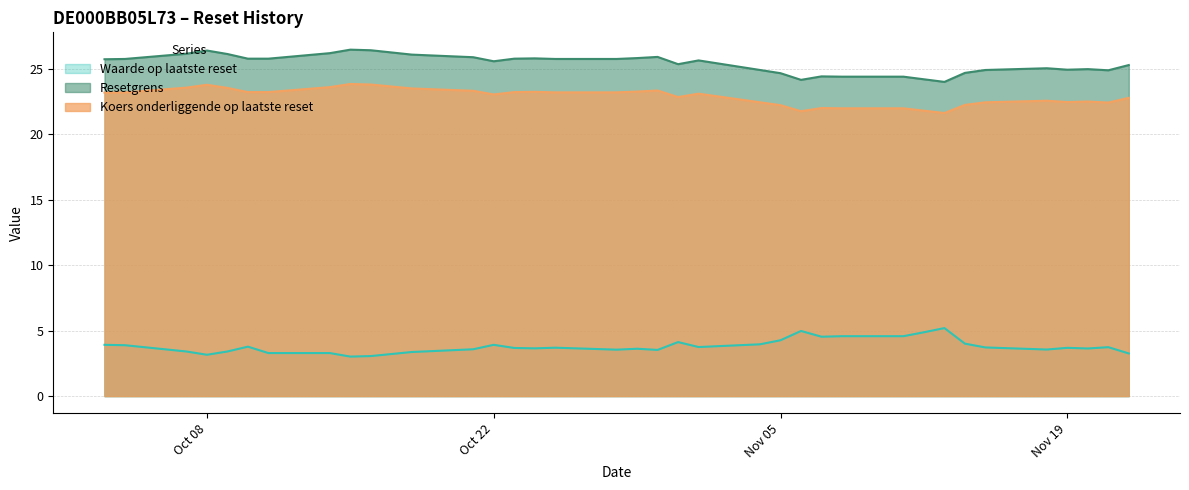

What is the minimum value shown in the chart?

3.0